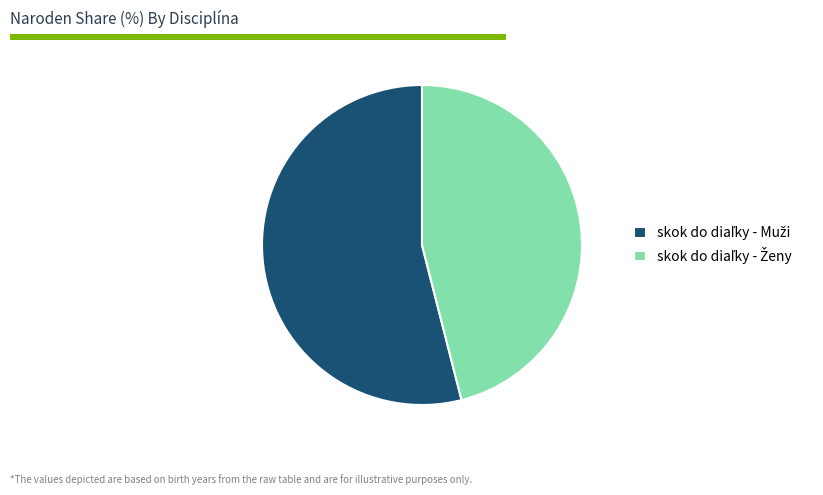

How many segments does this pie chart have?

2